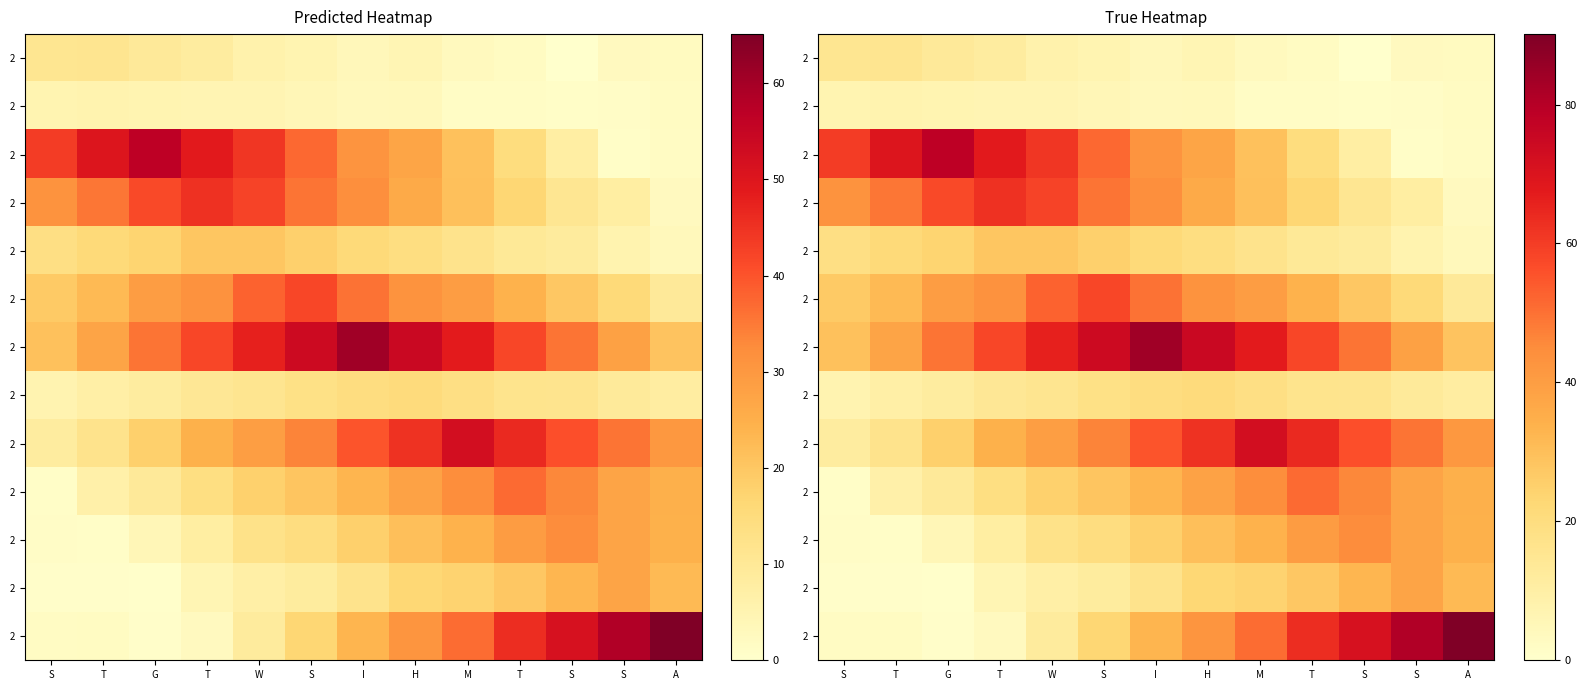

At how many categories does at least one series exceed 22?

13